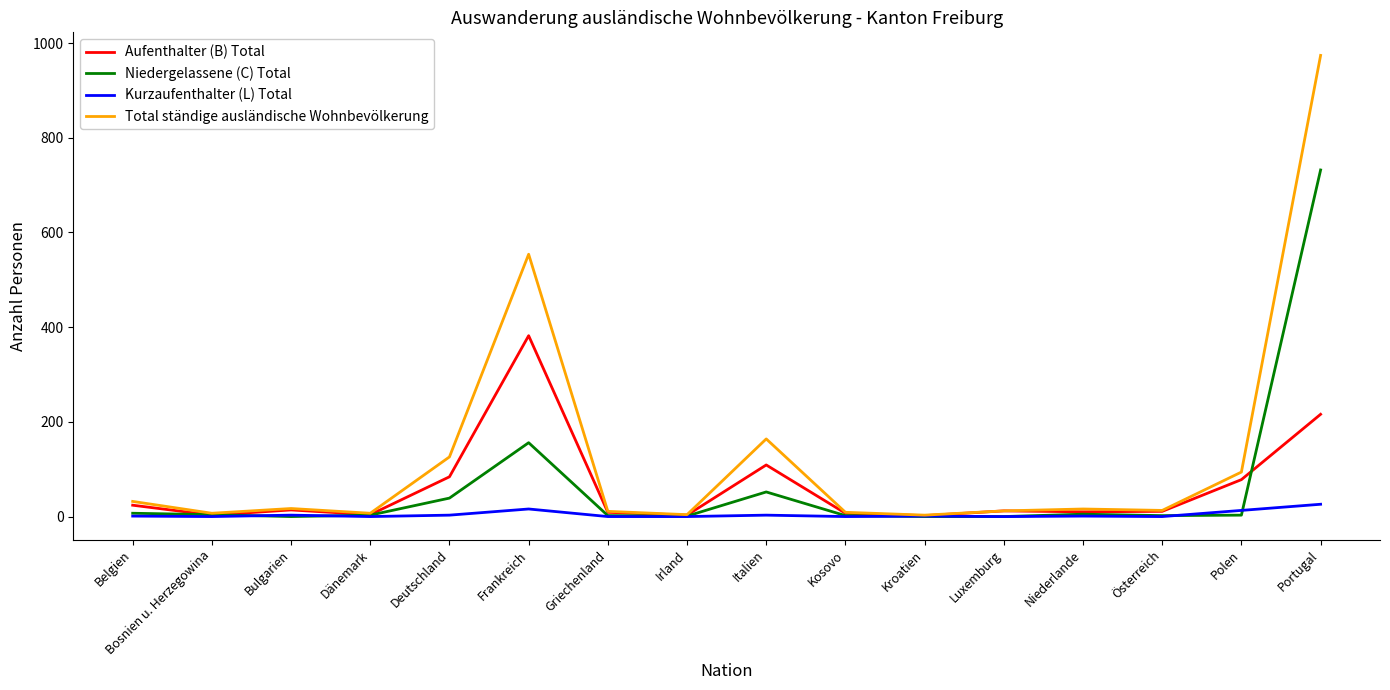

Which series has the widest spread of values?

Total ständige ausländische Wohnbevölkerung